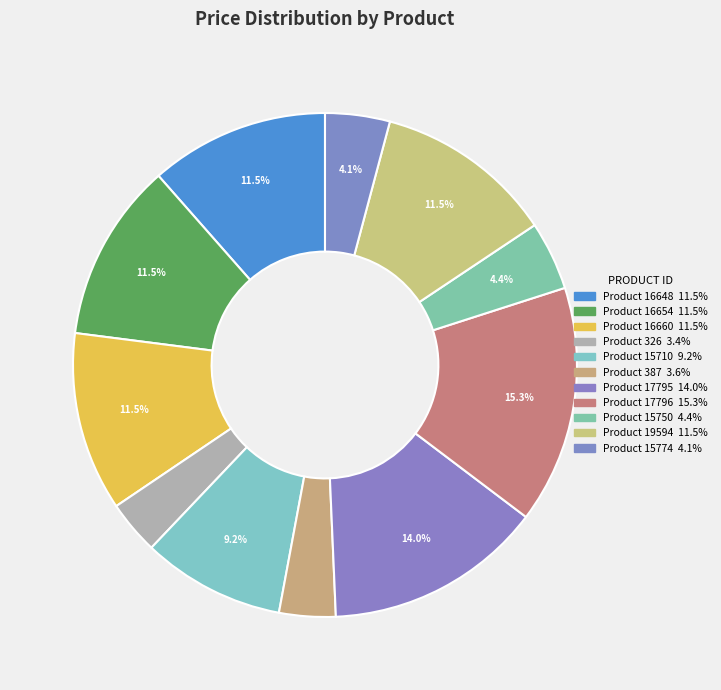

How many segments does this pie chart have?

11